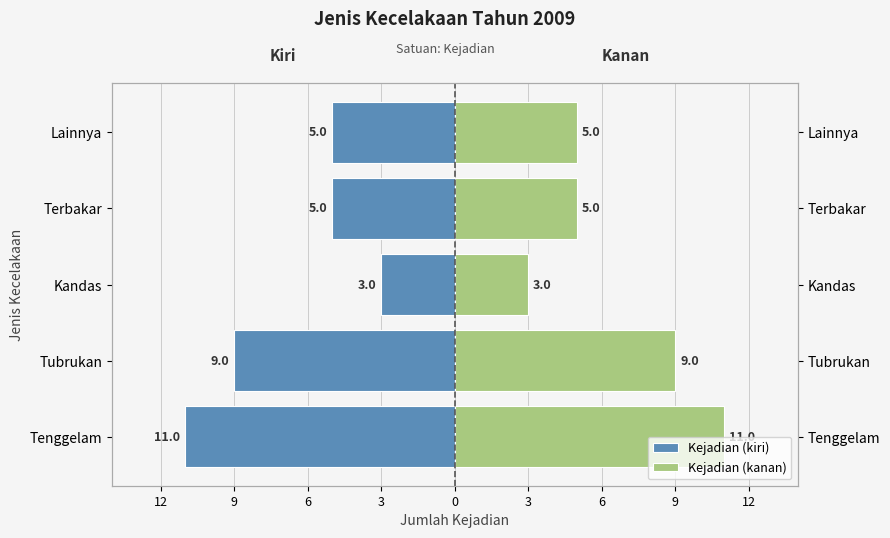

Which series has the largest total across all categories?

Kejadian (kanan)